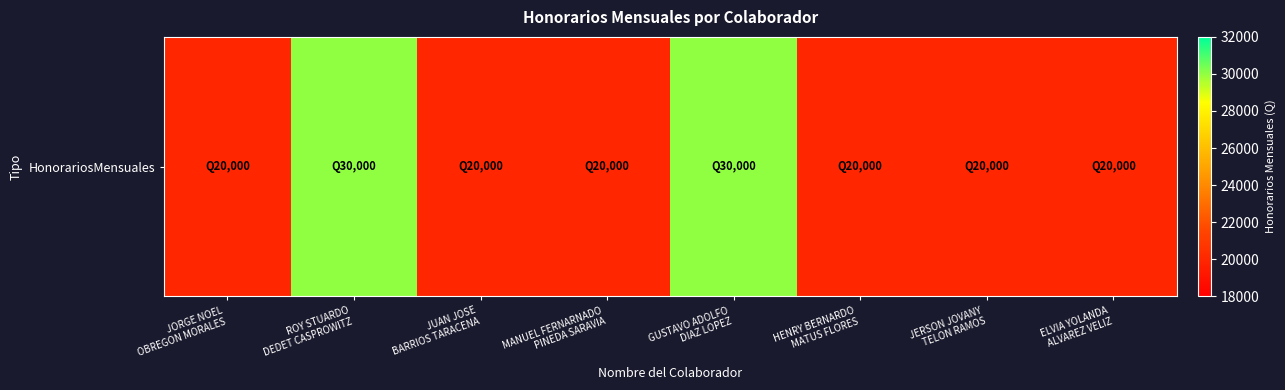

At which category does the chart reach its minimum across all series?

JORGE NOEL
OBREGON MORALES